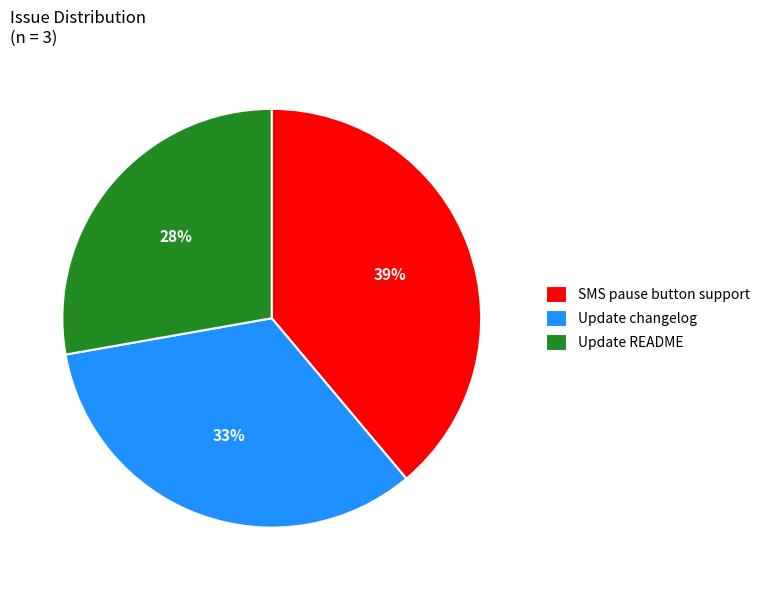

To the nearest percent, what is the average slice percentage?

33%